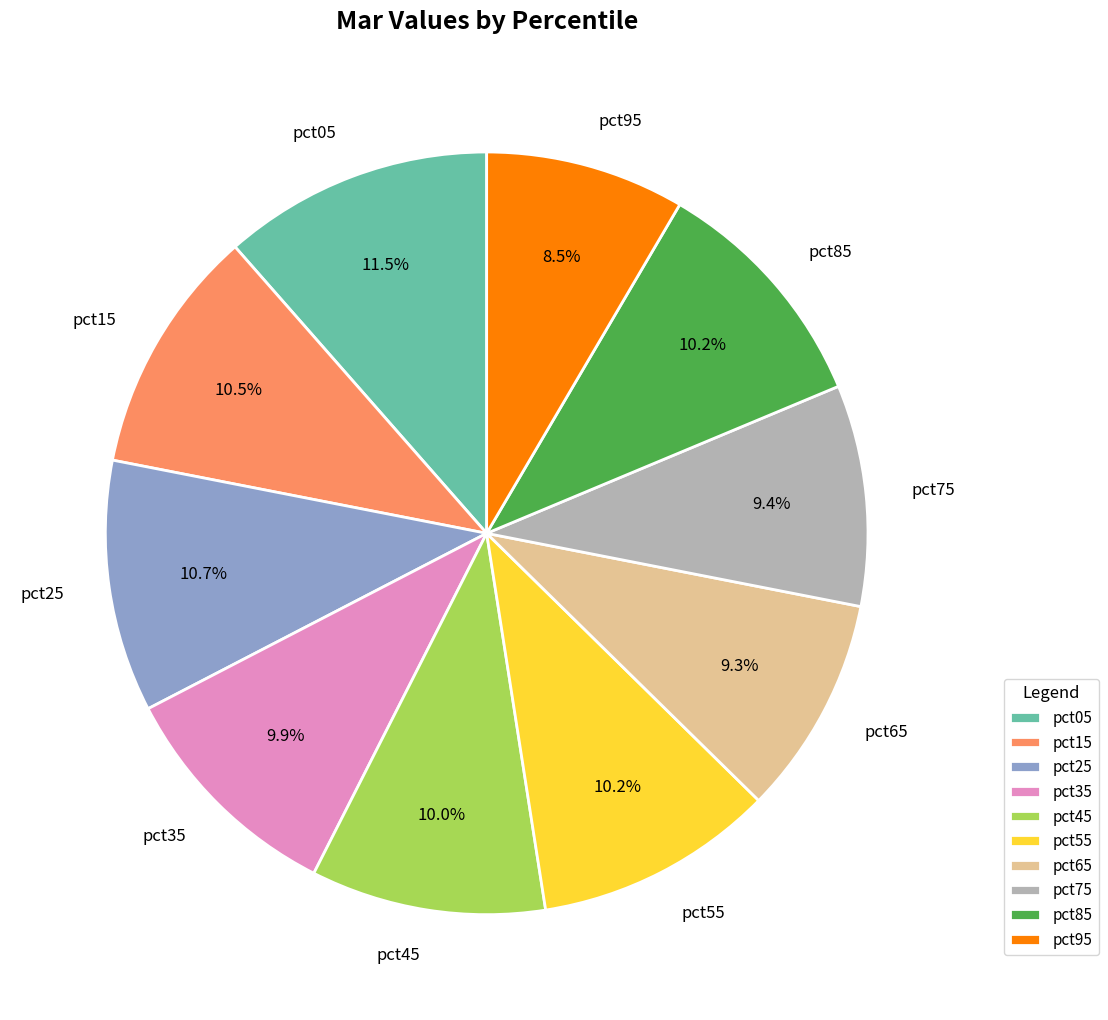

Is pct85 the majority of the pie?

No